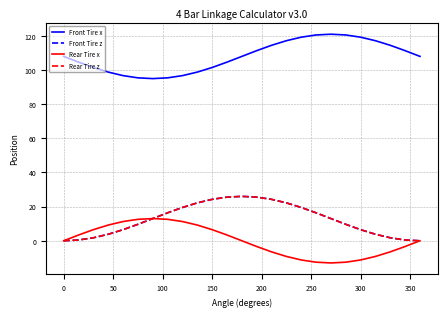

What is the difference between the maximum and minimum values in the Front Tire x series?

26.0